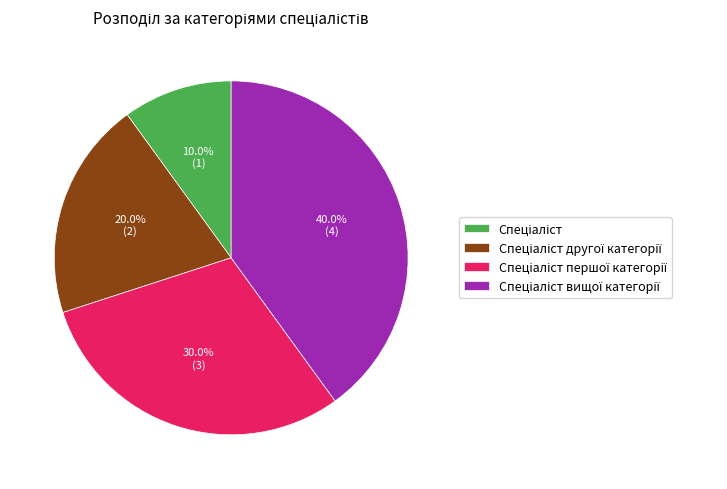

To the nearest percent, what is the average slice percentage?

25%